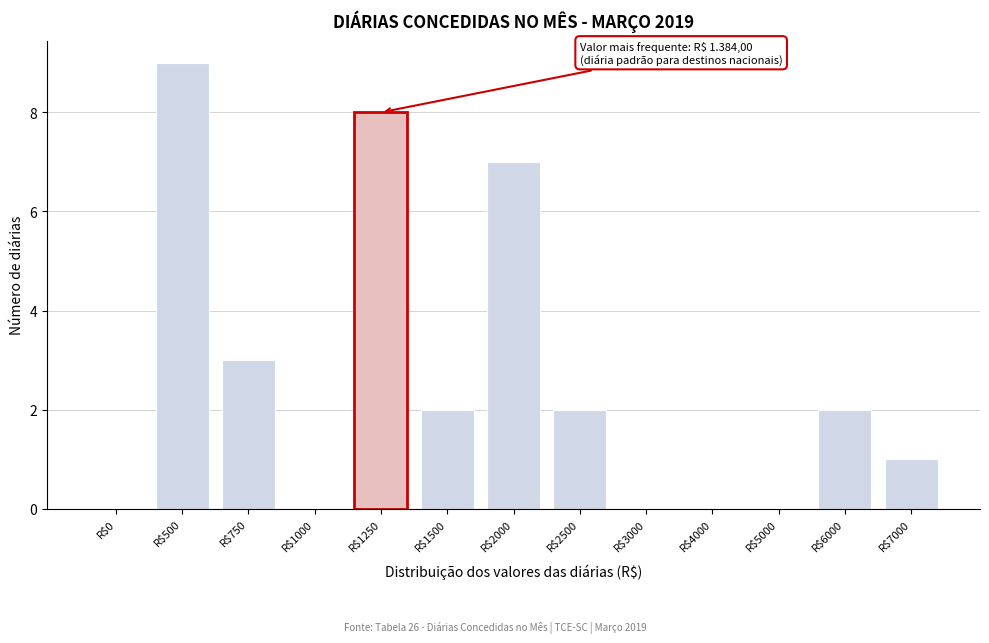

What is the greatest value displayed?

9